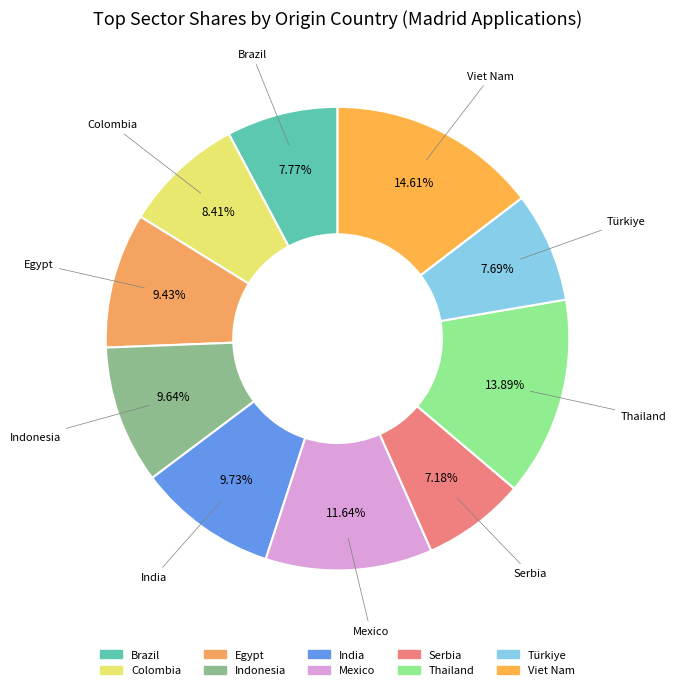

To the nearest percent, what is the difference between the largest and smallest slice percentages?

7%